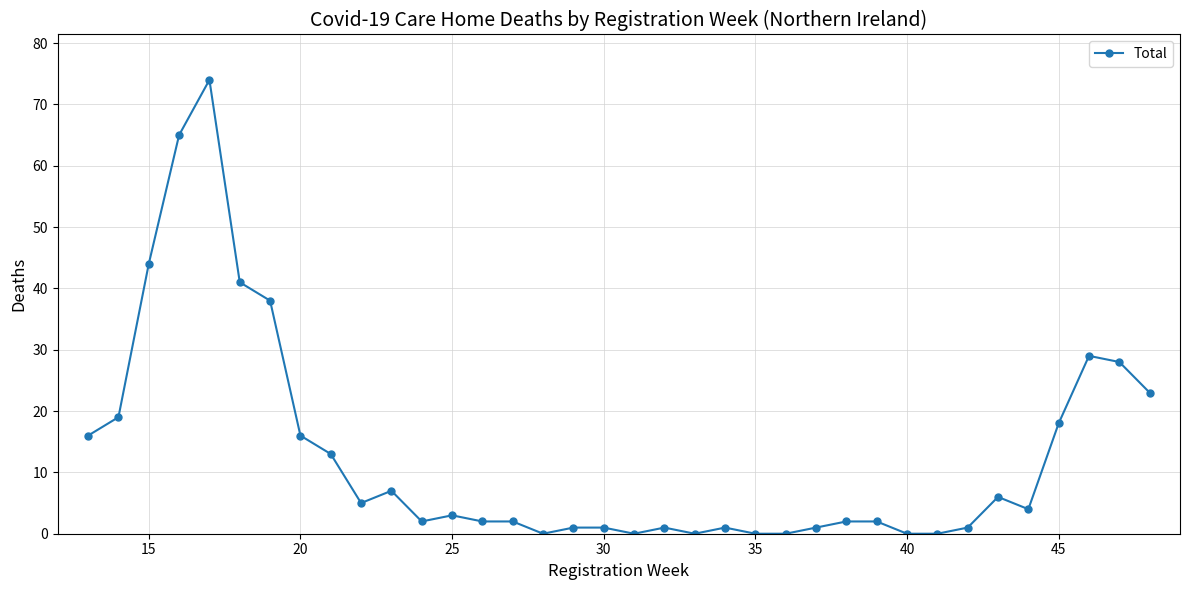

True or false: there are more than 2 points higher than both neighbors.

True